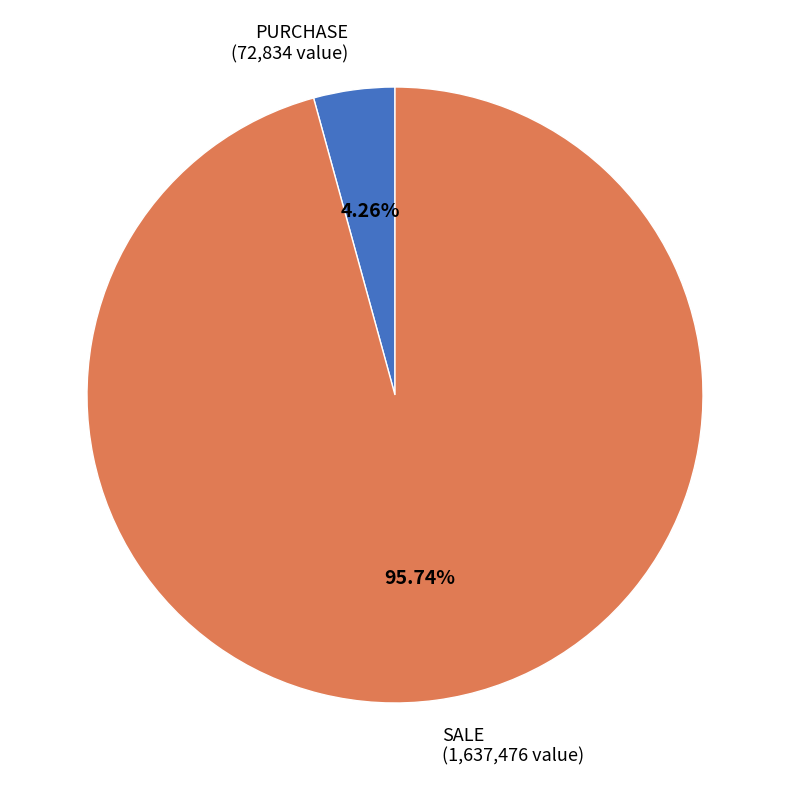

What is the largest slice in the pie chart?

SALE (1,637,476 value)